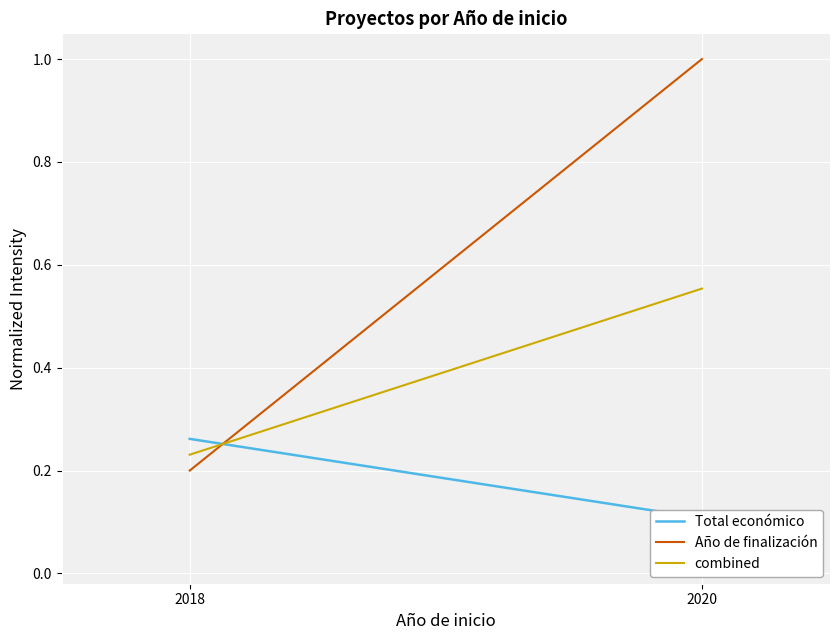

Is it true that combined equals 0.2 at 2018?

True